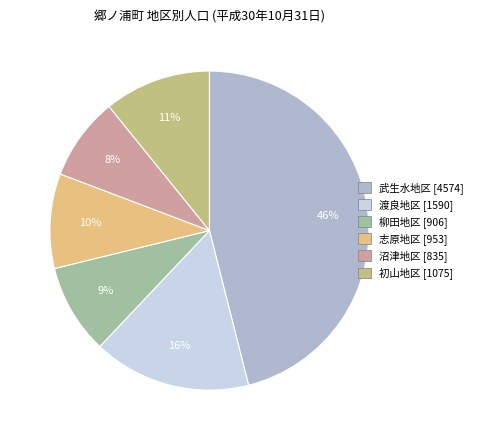

Is the sum of 武生水地区 and 柳田地区 greater than half?

Yes